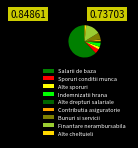

Does Salarii de baza represent more than half of the total?

Yes